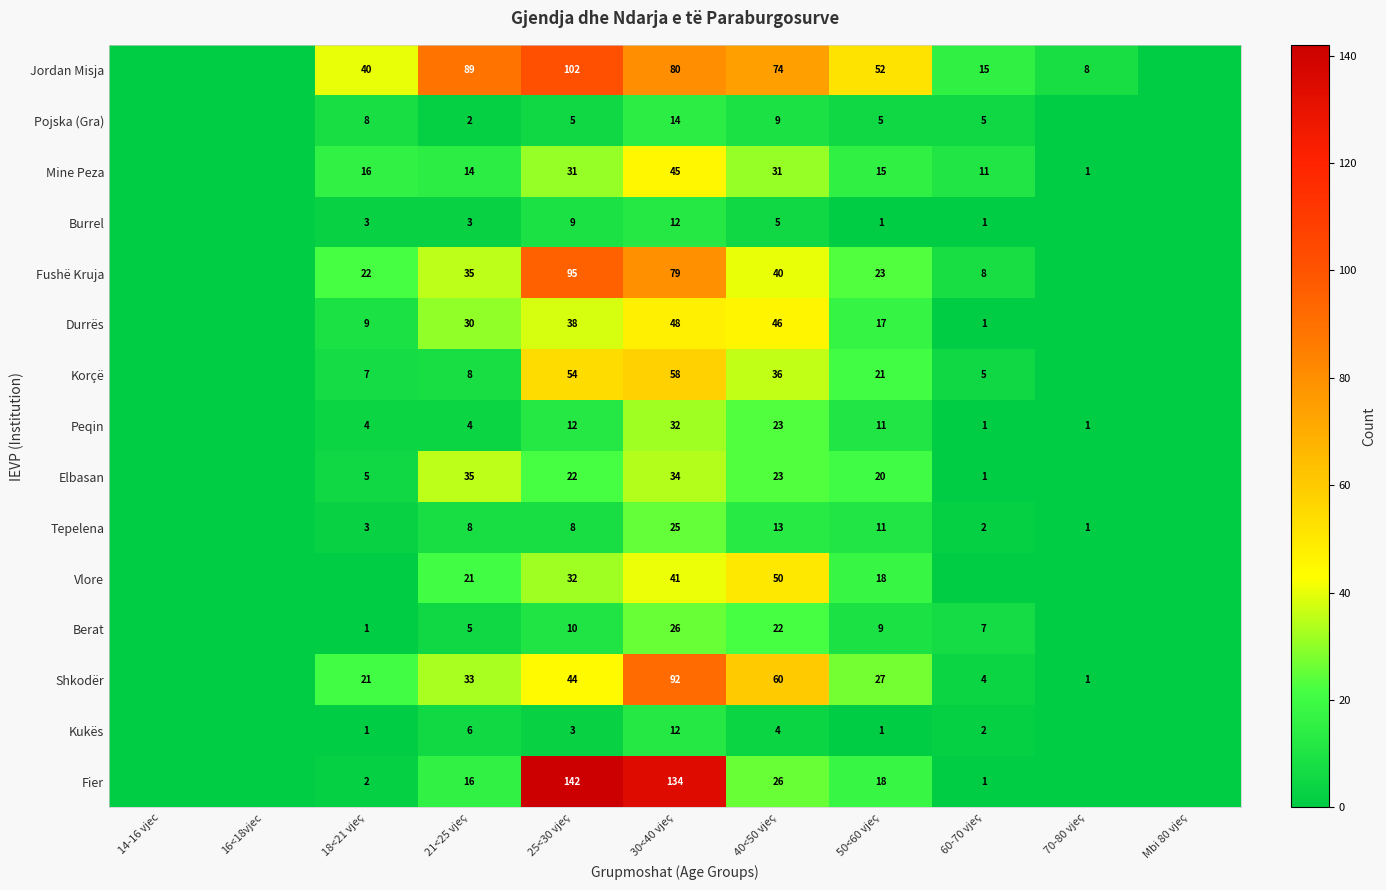

The Berat series shows 7 at 60-70 vjeç. True or false?

True